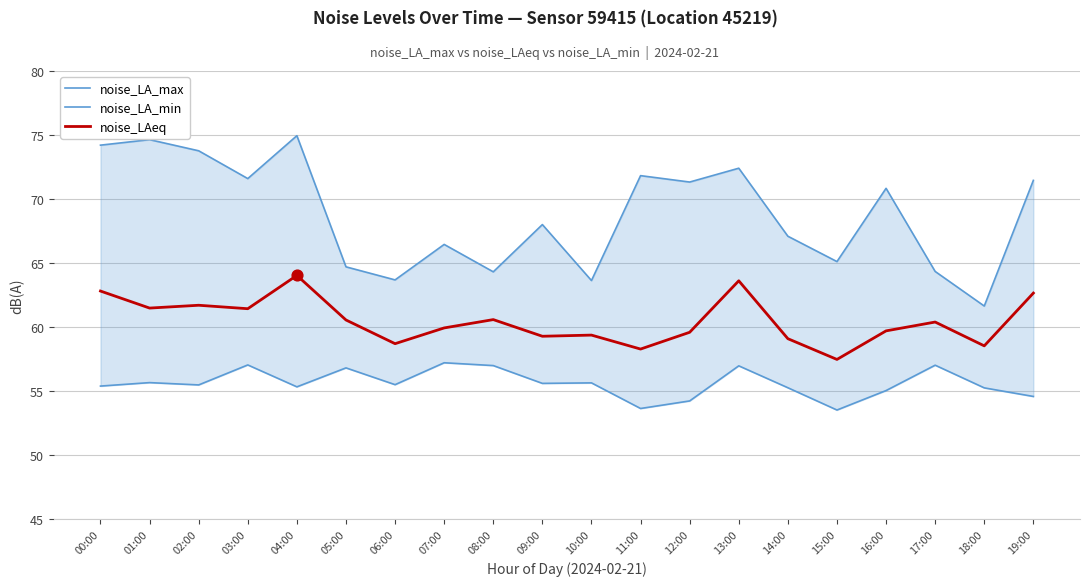

Which series has the largest Y range (max minus min)?

noise_LA_max